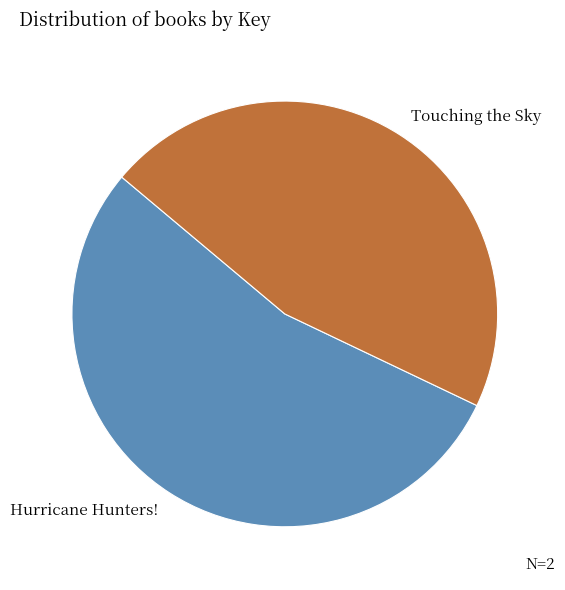

Which slice is the largest?

Hurricane Hunters!